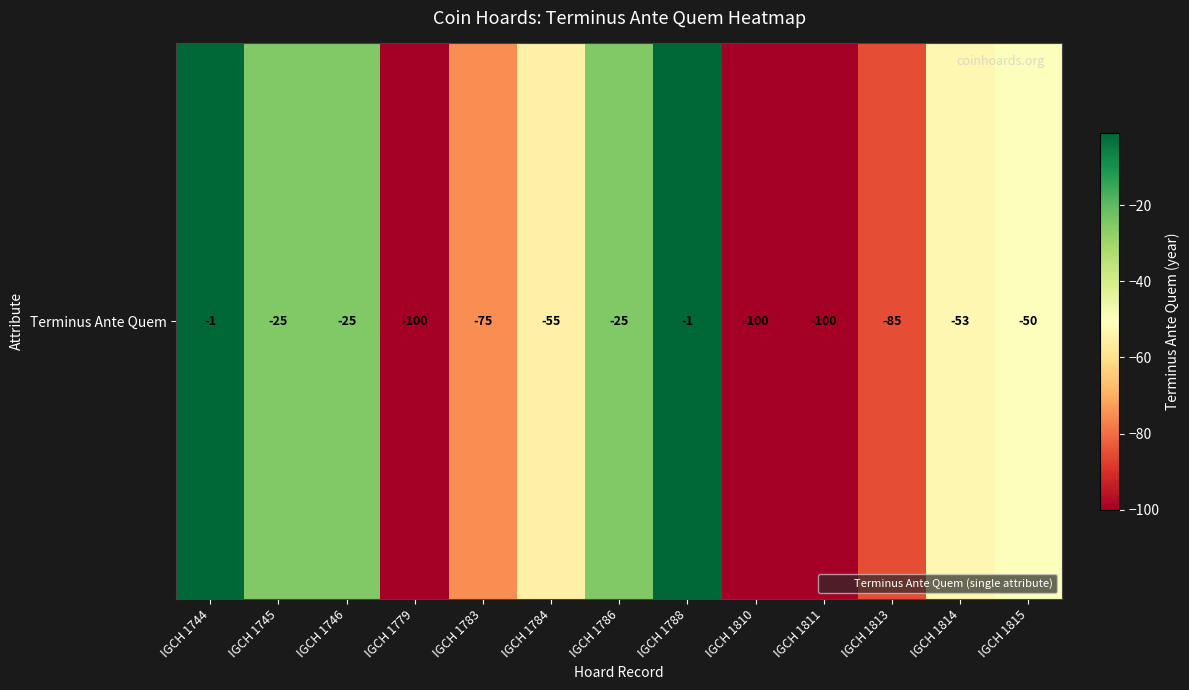

What is the difference between the second highest and second lowest values?

99